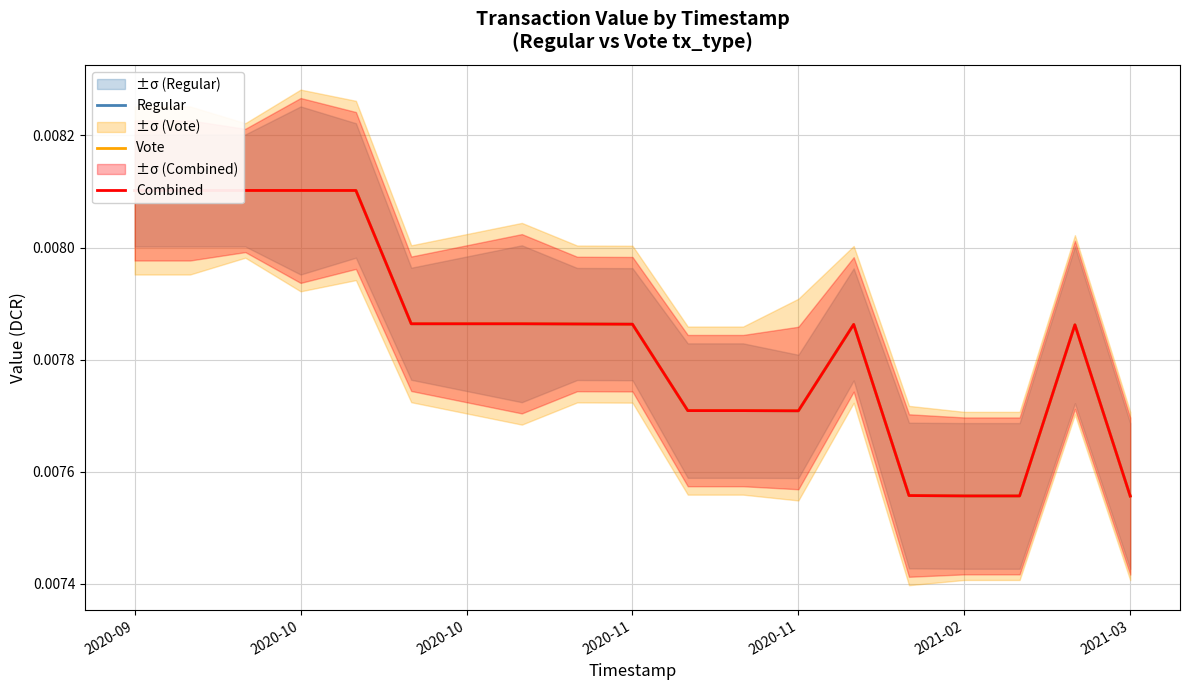

Between 7 and 16, which series saw the biggest shift?

Regular